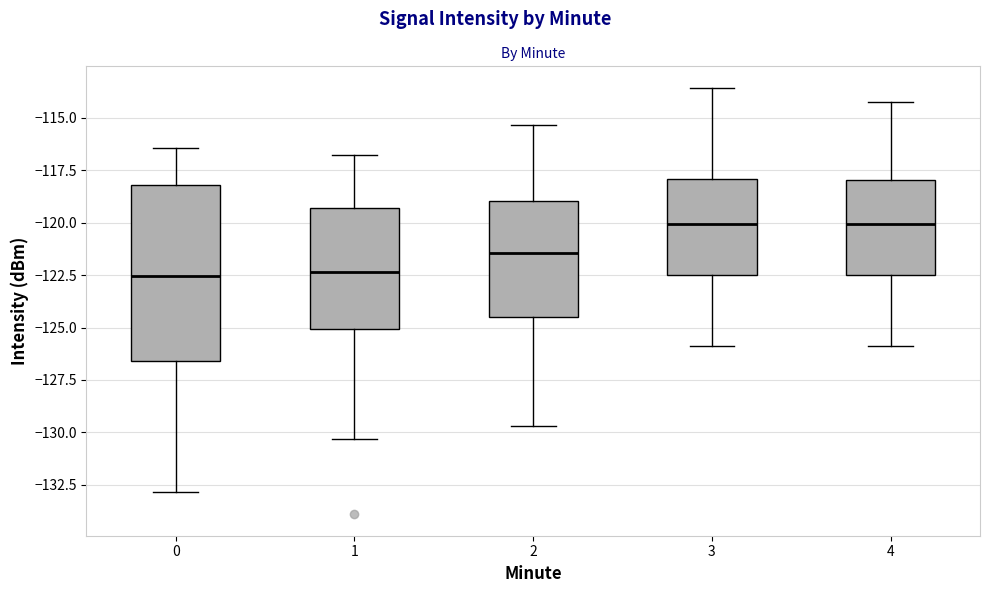

Comparing the boxes themselves (not the whiskers), which one is the tallest?

0